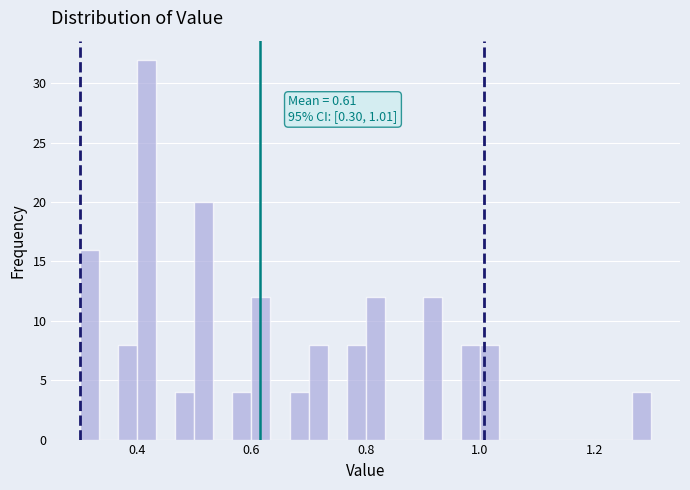

Around what value on the x-axis is the tallest bar? Give the approximate position of its centre, as read against the axis.

0.42